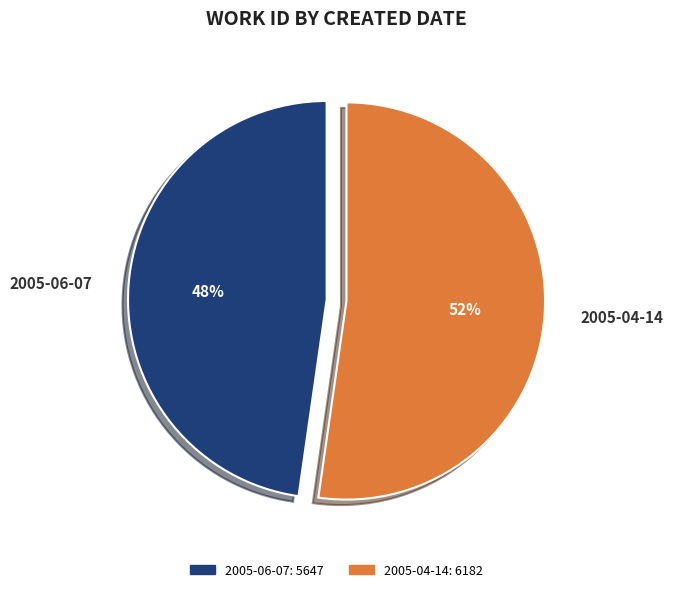

Which slice represents more than half of the pie?

2005-04-14